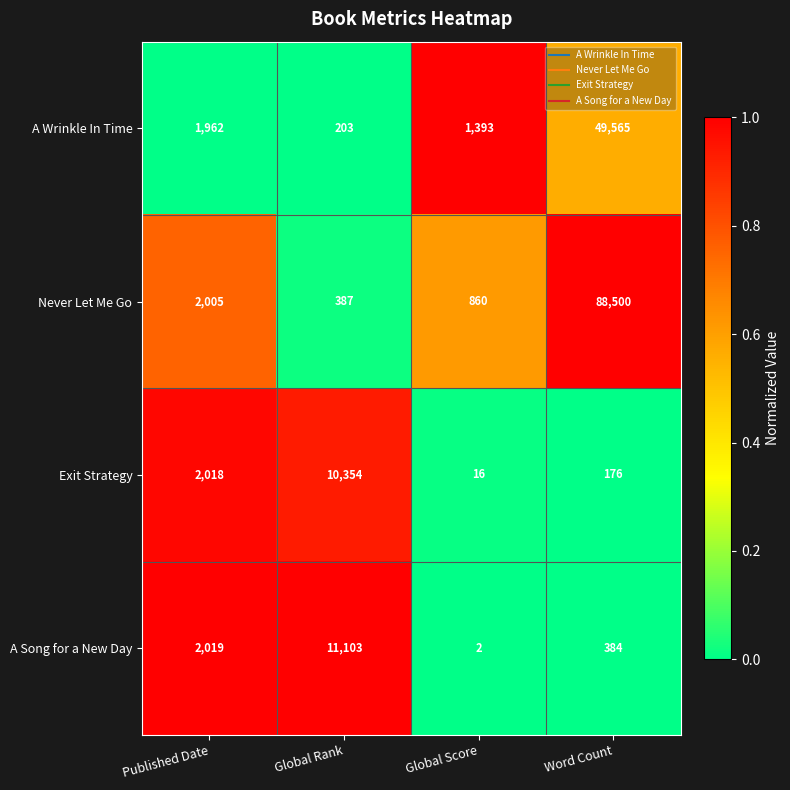

Reading right to left, transcribe all the data shown in this chart.

A Wrinkle In Time: Word Count=49565	Global Score=1393	Global Rank=203	Published Date=1962
Never Let Me Go: Word Count=88500	Global Score=860	Global Rank=387	Published Date=2005
Exit Strategy: Word Count=176	Global Score=16	Global Rank=10354	Published Date=2018
A Song for a New Day: Word Count=384	Global Score=2	Global Rank=11103	Published Date=2019